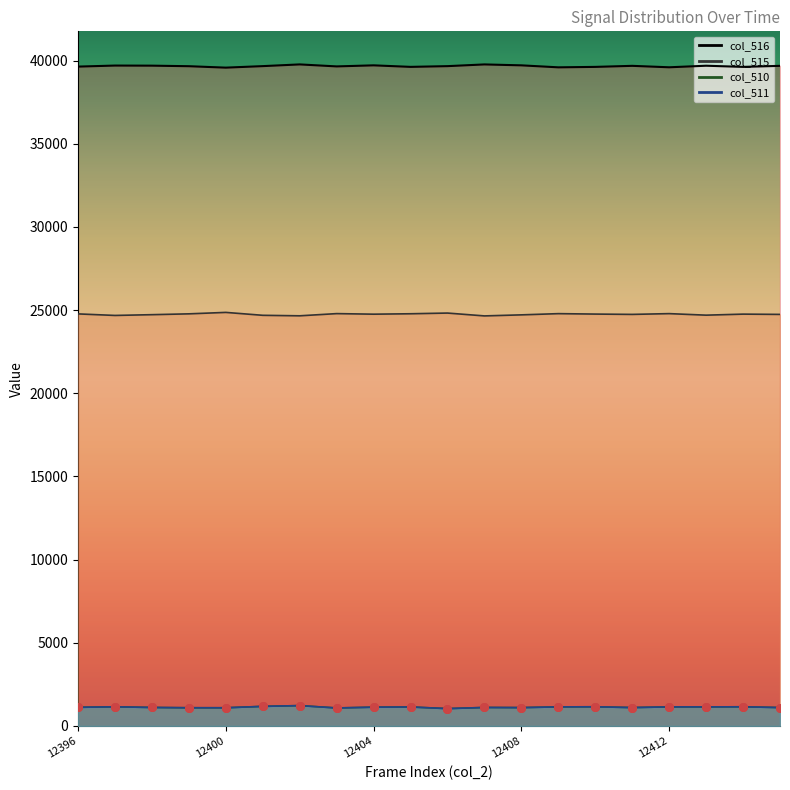

At which category is the sum across all series the highest?

12402